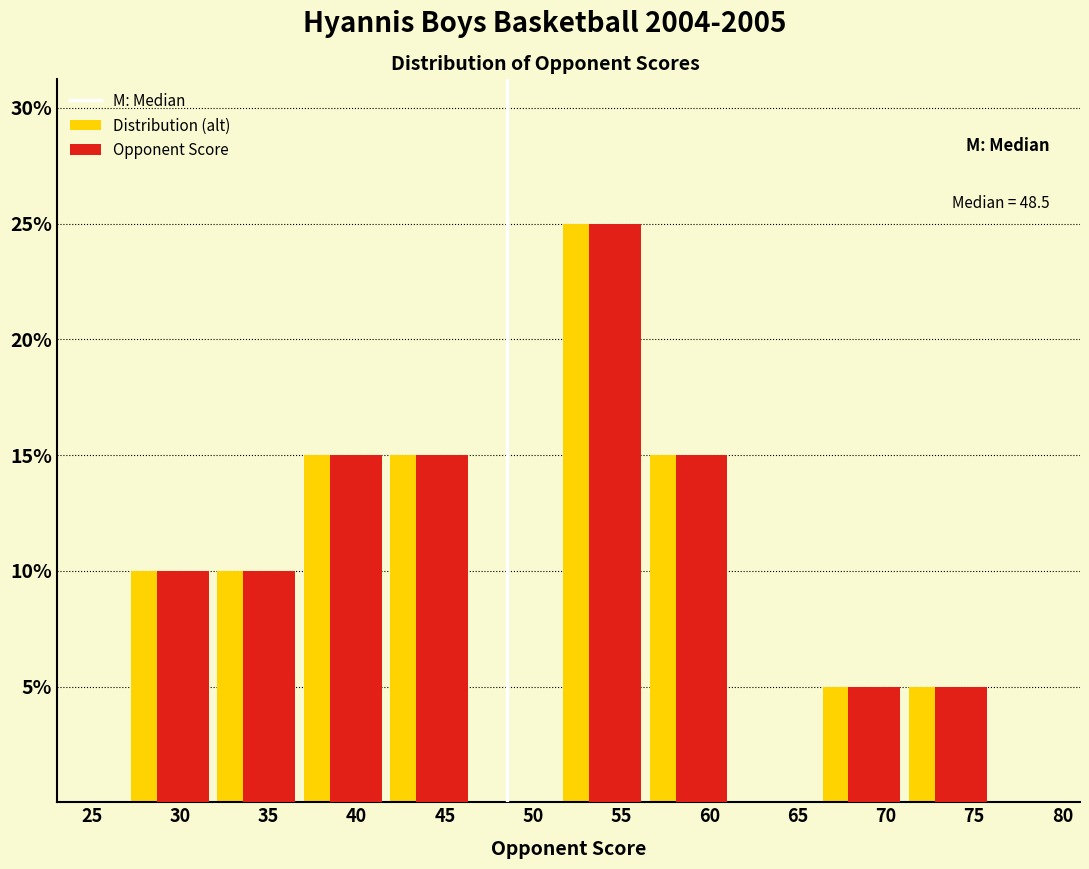

Is the value of Opponent Score at 55 greater than the value of Distribution (alt) at 75?

Yes